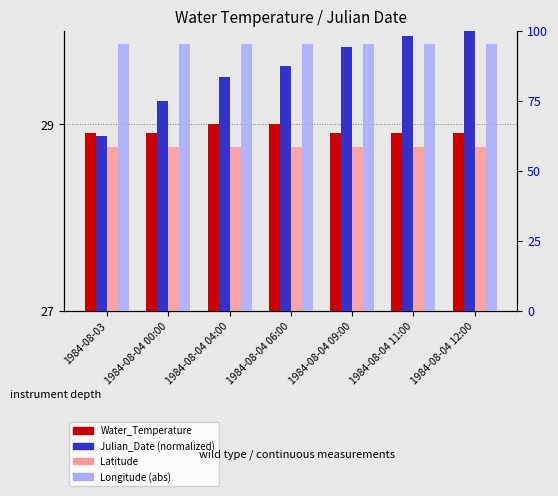

How many distinct data groups are displayed?

4